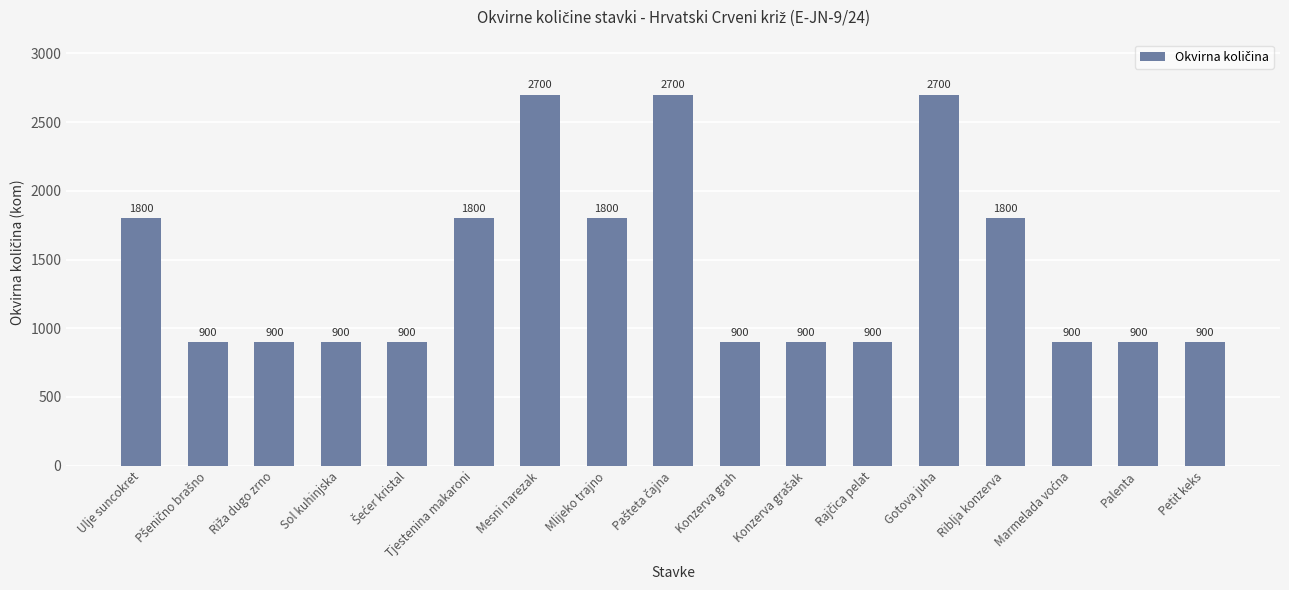

Which has a higher value, Palenta or Gotova juha?

Gotova juha